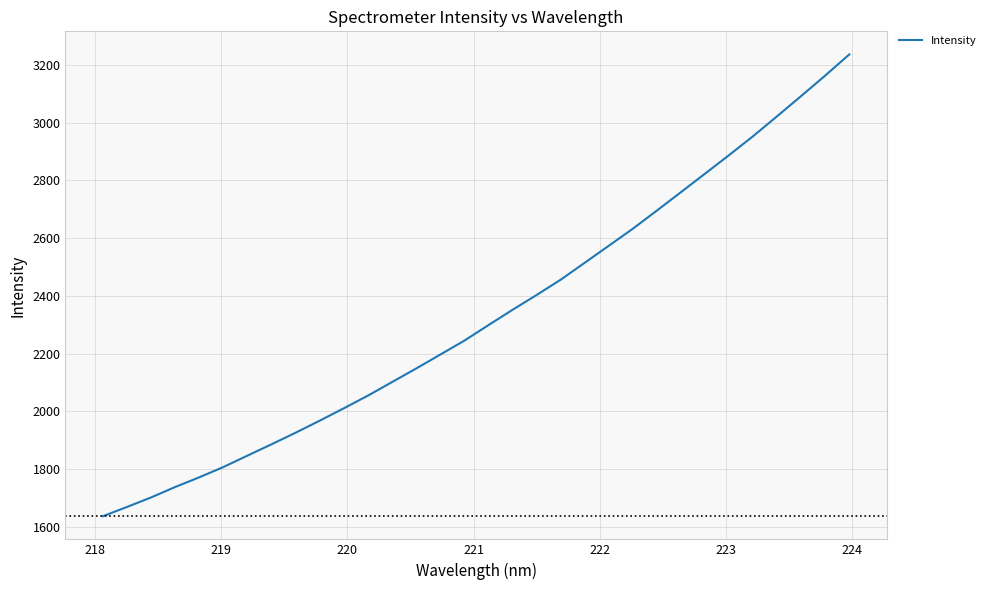

What is the minimum value shown in the chart?

1637.3